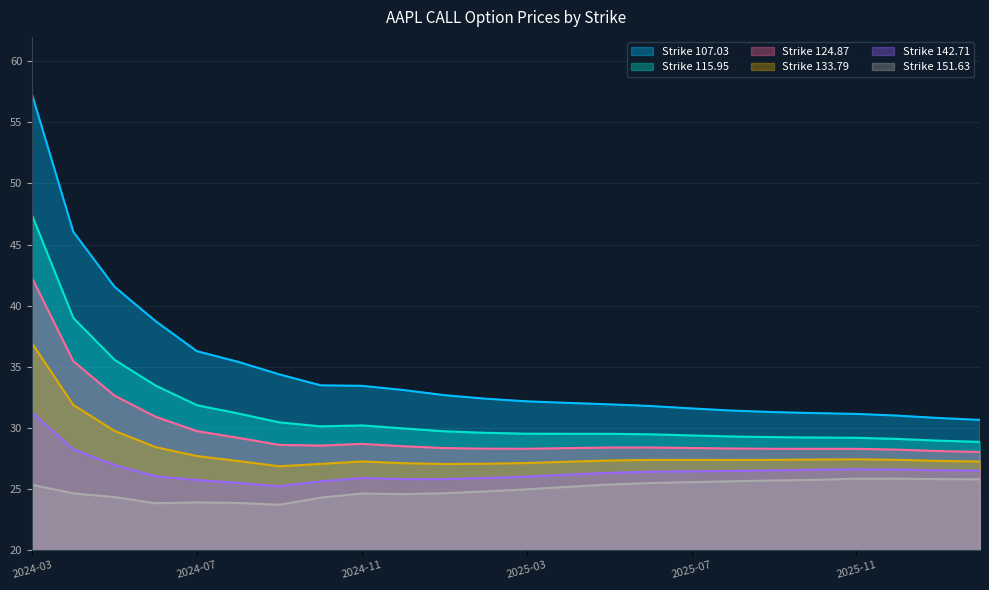

Which label corresponds to the largest value in the chart?

2024-03